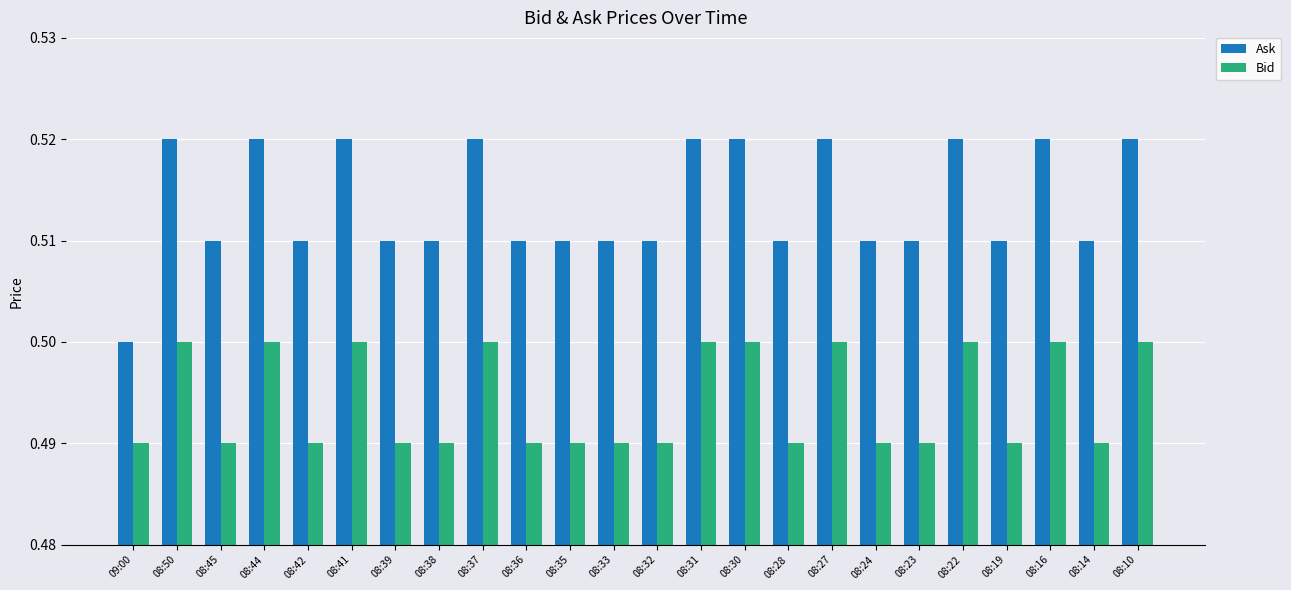

The Bid series shows 0.5 at 08:39. True or false?

True